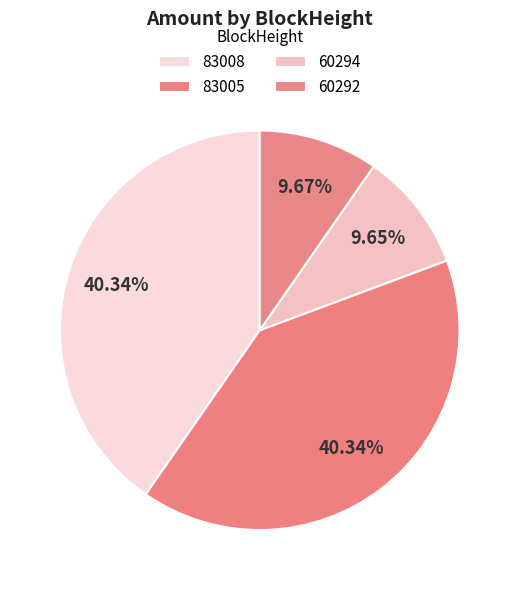

The 60292 slice represents 10% of the pie. True or false?

True